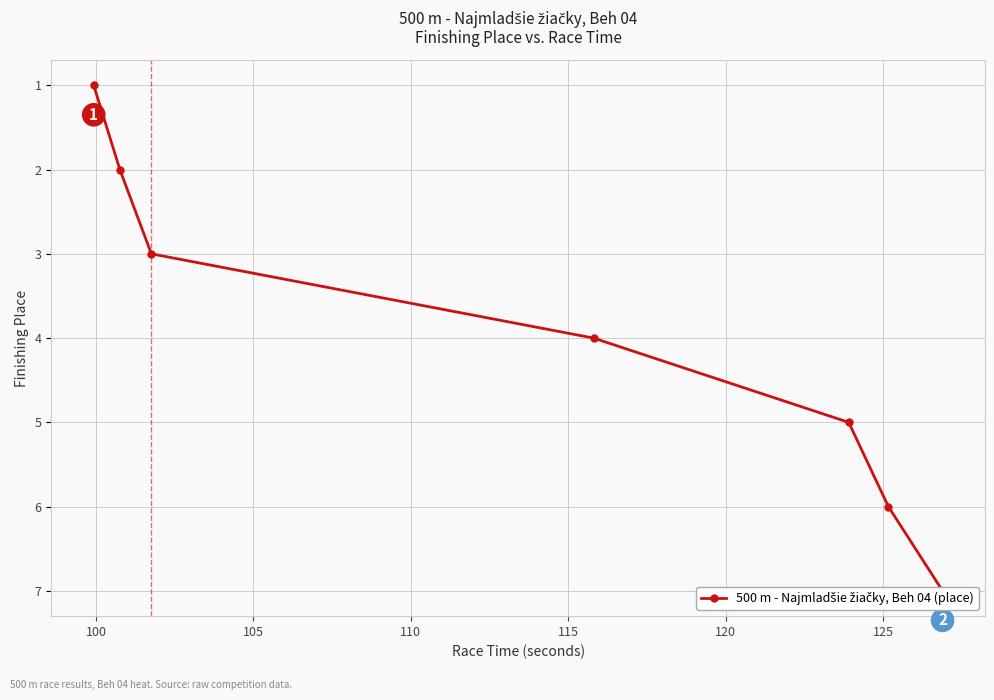

What is the maximum value shown in the chart?

7